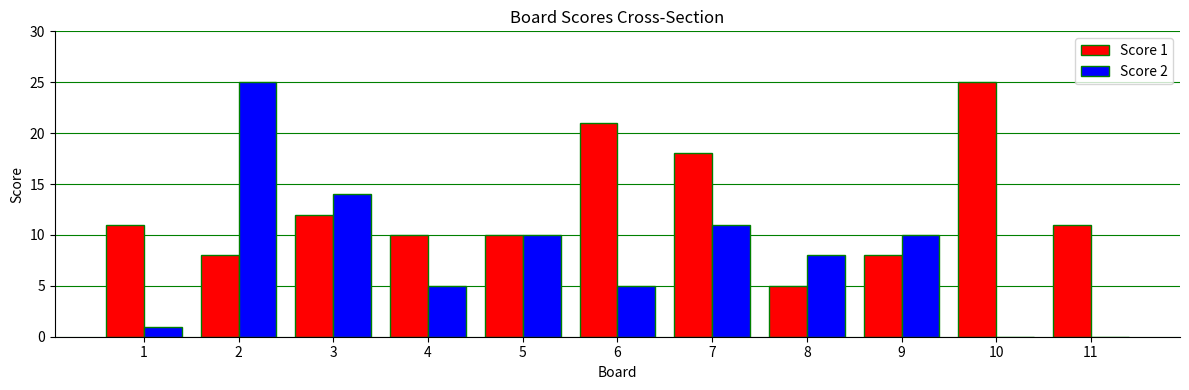

Which series has the largest range (max minus min)?

Score 2